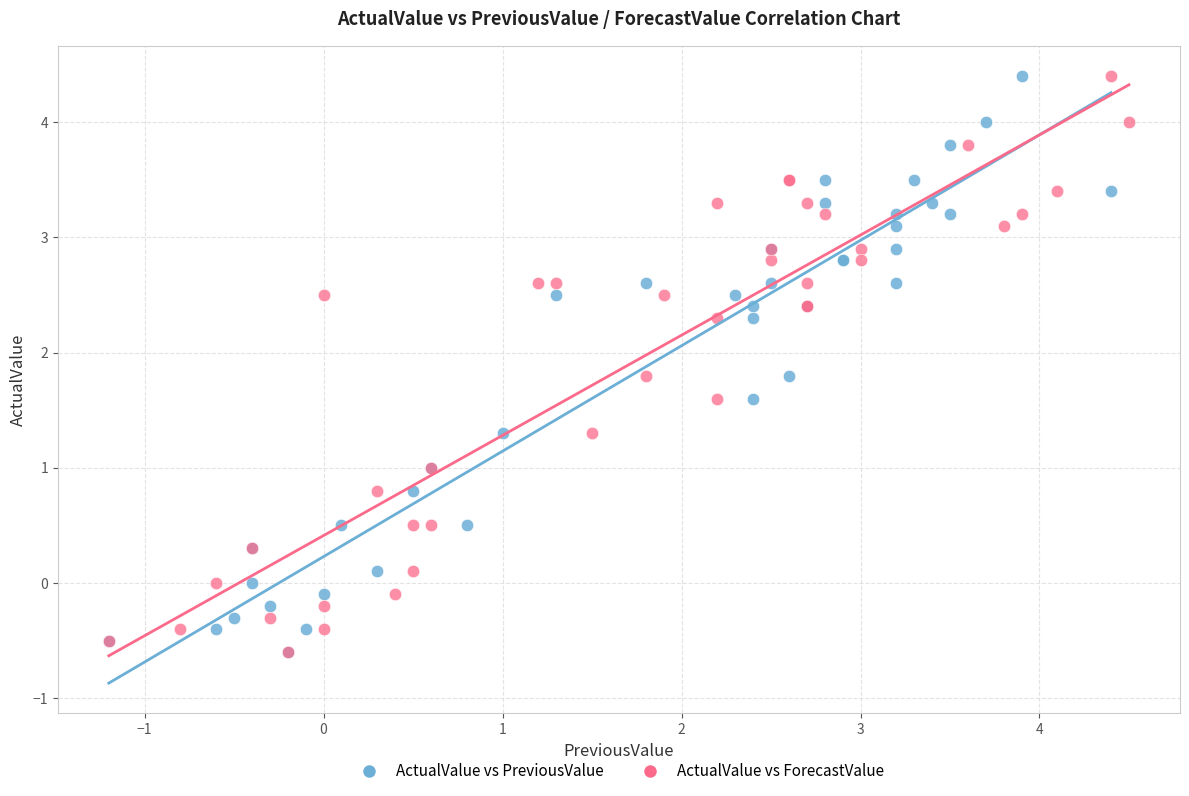

What are all the series names shown in the legend?

ActualValue vs PreviousValue, ActualValue vs ForecastValue